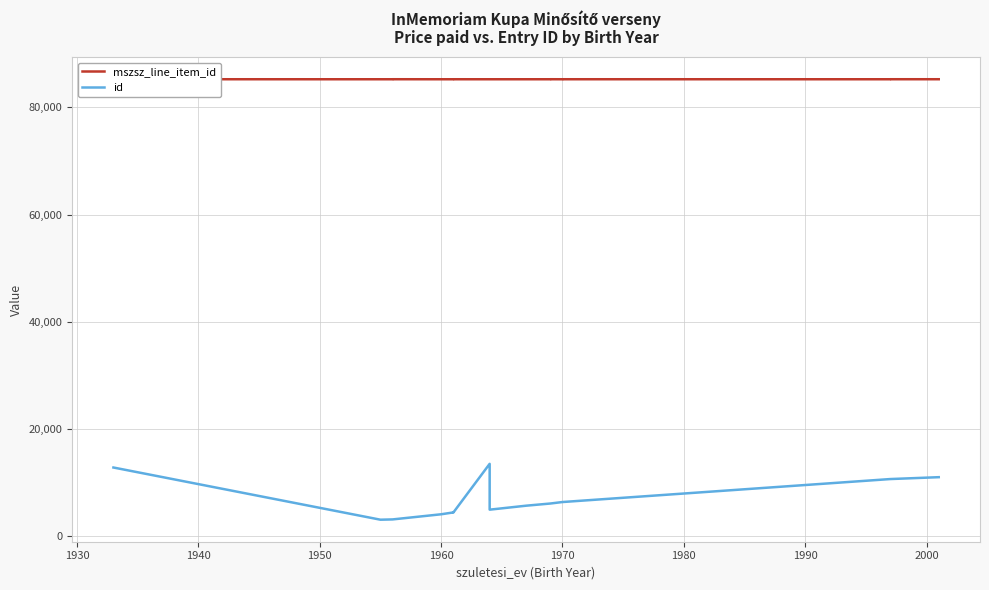

What is the sum of the mszsz_line_item_id values at 1940 and 1990?

170498